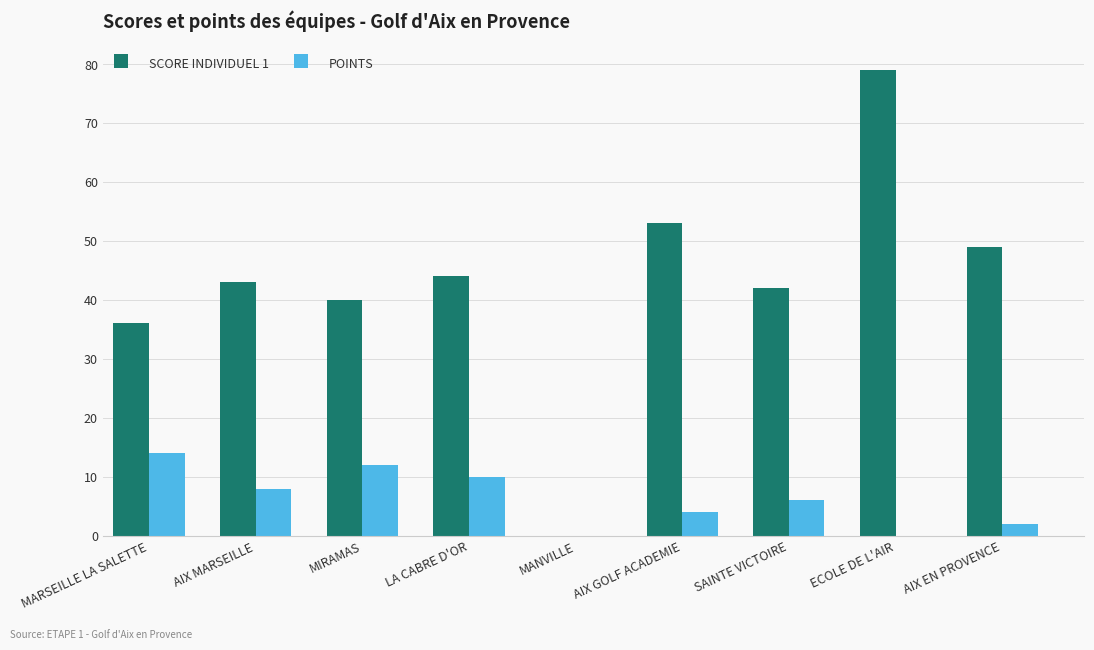

Are the bars horizontal?

No